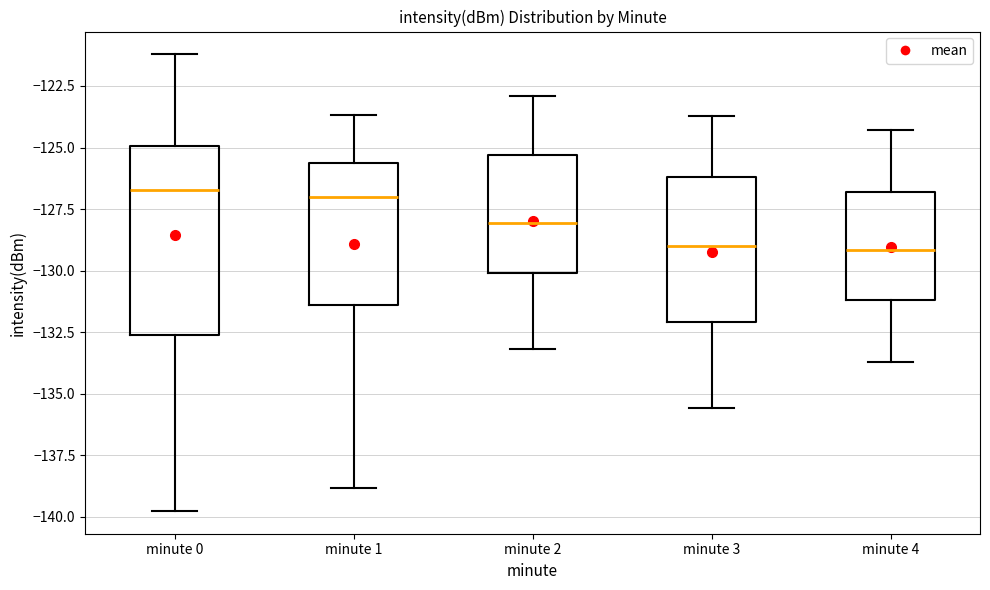

Reading left to right, transcribe this box plot: for each box, give where its median line is, the range the box spans, and where its two whiskers end, as read against the y-axis. The values are not printed on the chart, so give them approximately, as read against the axis.

minute 0: median -126.5, box -132.5 to -125.0, whiskers -140.0 to -121.0
minute 1: median -127.0, box -131.5 to -125.5, whiskers -139.0 to -123.5
minute 2: median -128.0, box -130.0 to -125.5, whiskers -133.0 to -123.0
minute 3: median -129.0, box -132.0 to -126.0, whiskers -135.5 to -123.5
minute 4: median -129.0, box -131.0 to -127.0, whiskers -133.5 to -124.5